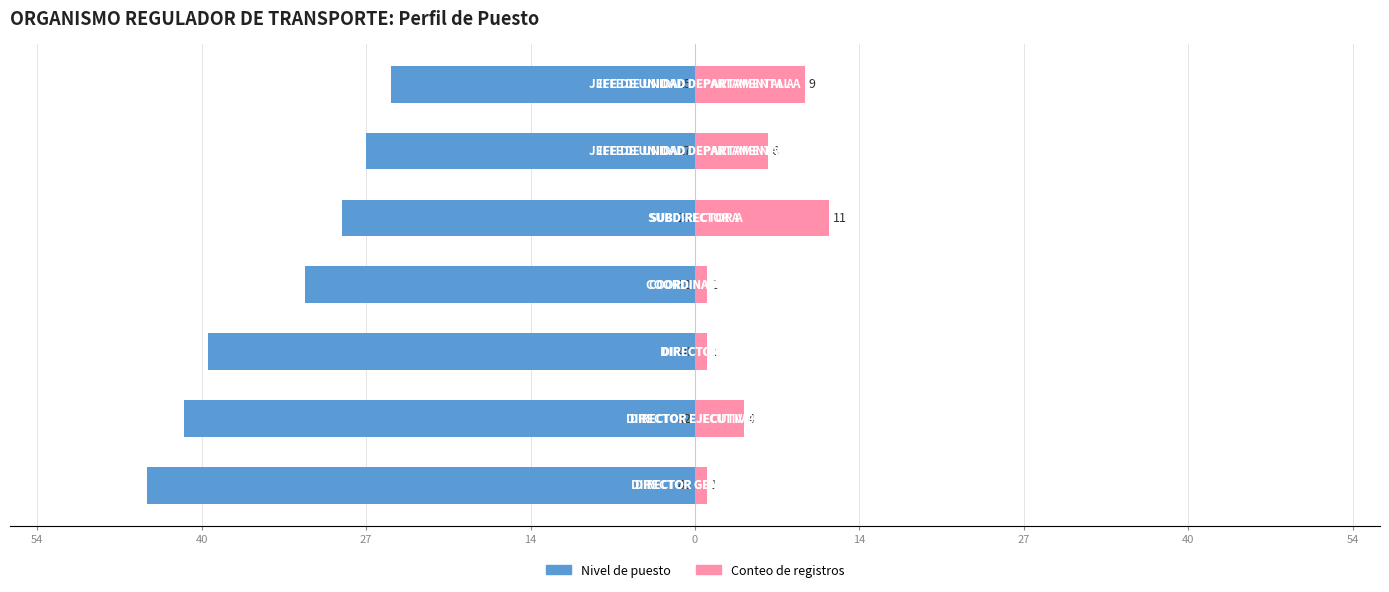

List the series in order of their overall mean, highest first.

Conteo de registros, Nivel de puesto